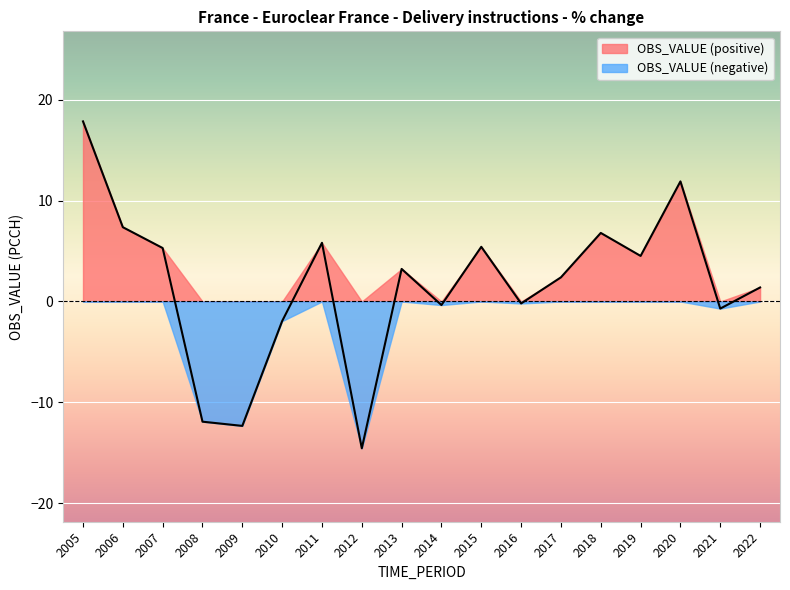

Where is the data nearest to the value 1?

2022